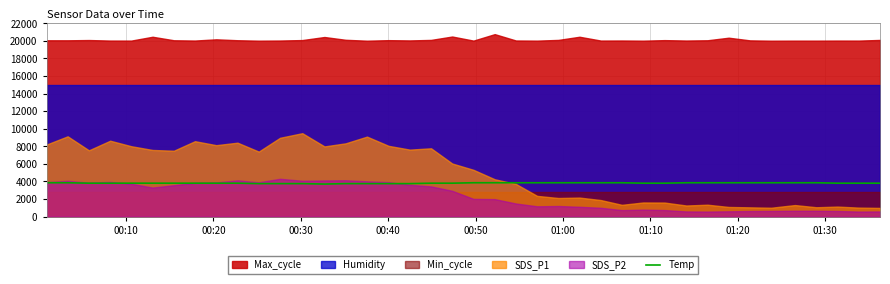

What is the highest value of the Temp series?

3850